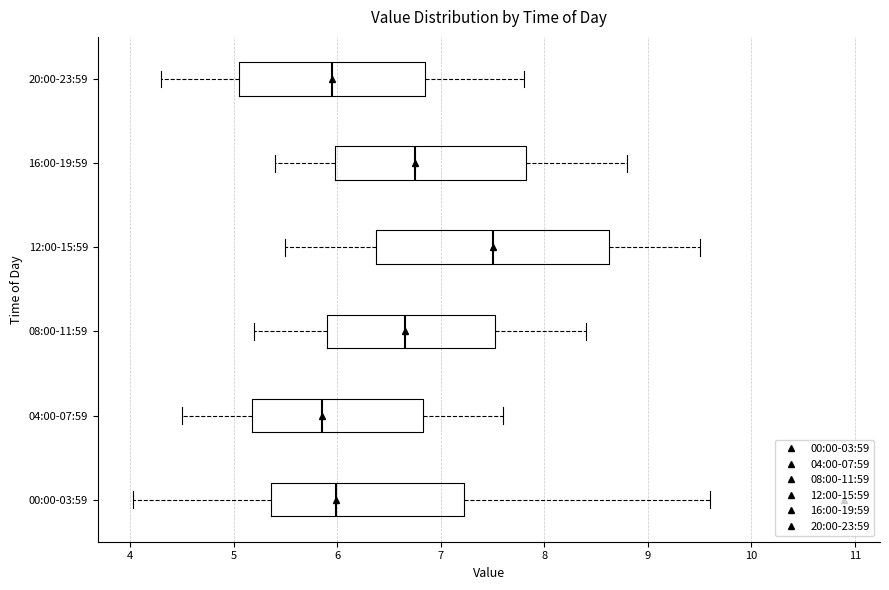

Comparing the boxes themselves (not the whiskers), which one is the widest?

12:00-15:59